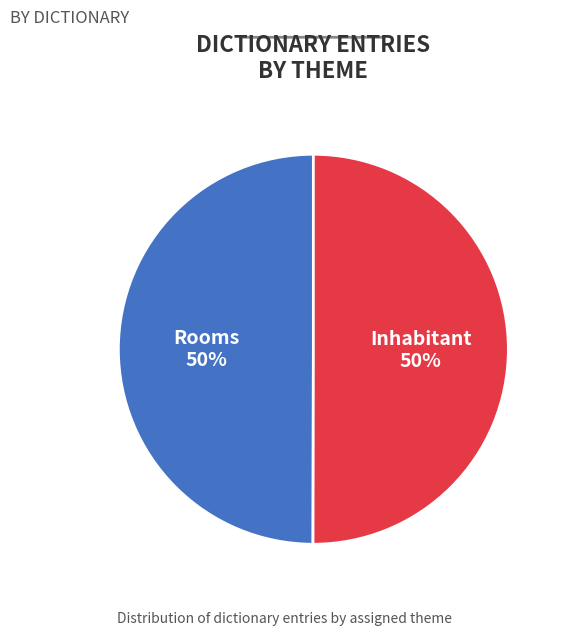

How many segments does this pie chart have?

2